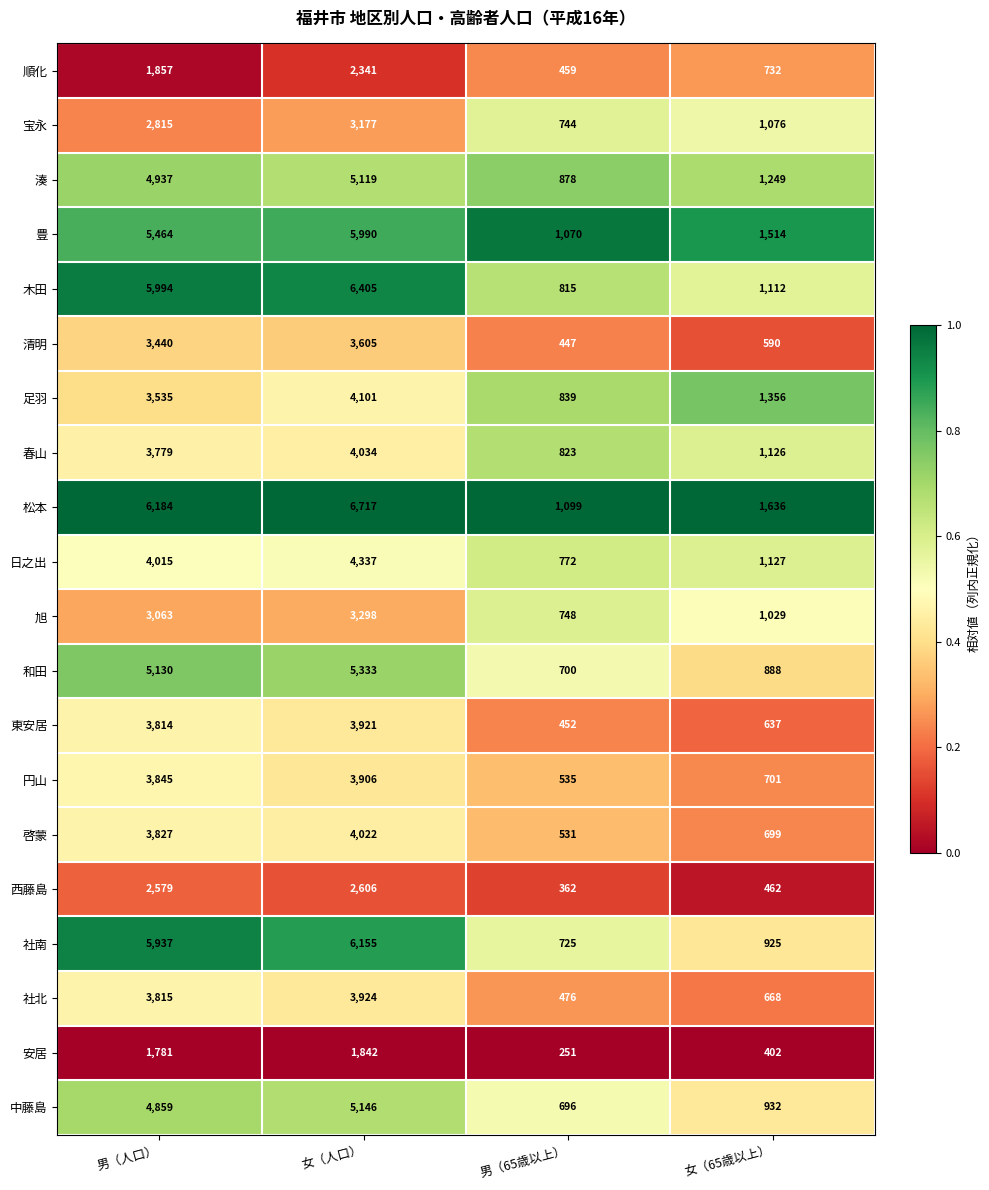

What is the minimum value for 和田?

700